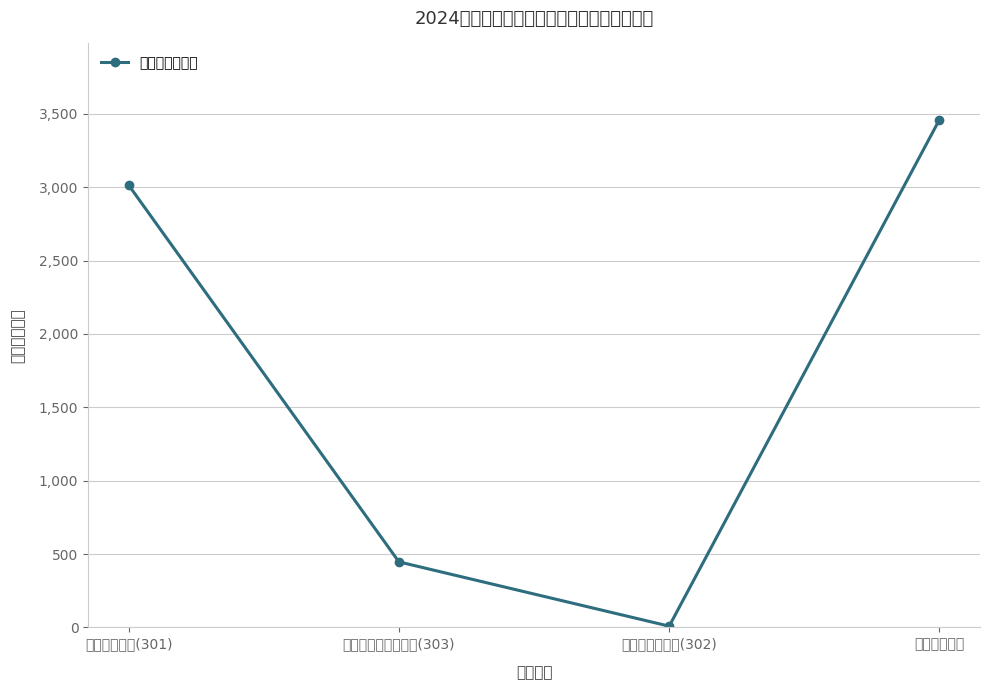

How many data points are above 3014?

2